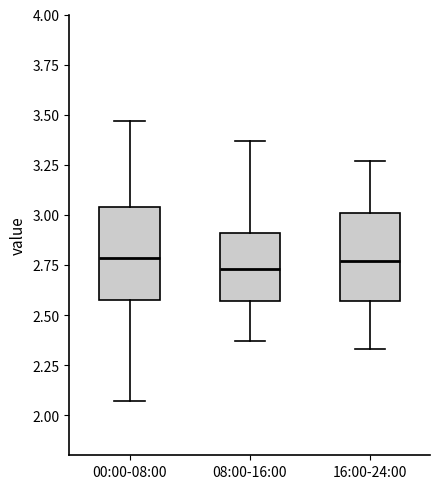

Reading left to right, read every box against the y-axis: the position of its median line, the range the box covers, and the ends of its whiskers. The values are not printed on the chart, so give them approximately, as read against the axis.

00:00-08:00: median 2.80, box 2.60 to 3.05, whiskers 2.05 to 3.45
08:00-16:00: median 2.75, box 2.55 to 2.90, whiskers 2.35 to 3.35
16:00-24:00: median 2.75, box 2.55 to 3.00, whiskers 2.35 to 3.25